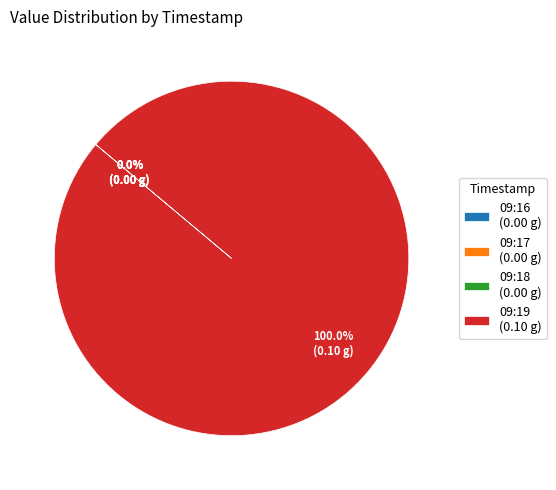

Does 09:19 (0.10 g) account for over 50% of the chart?

Yes